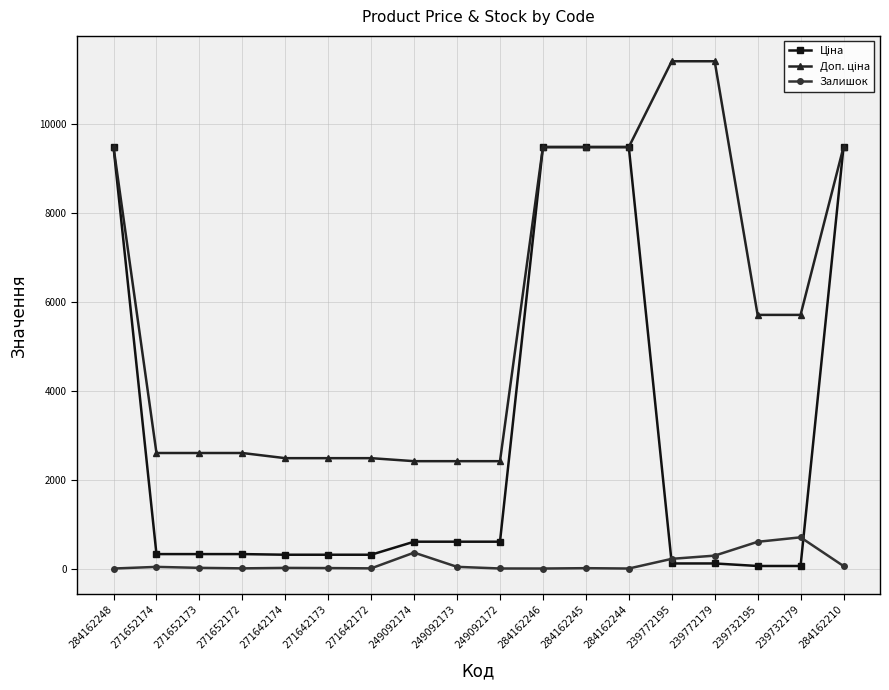

What position from the left is 284162210?

18